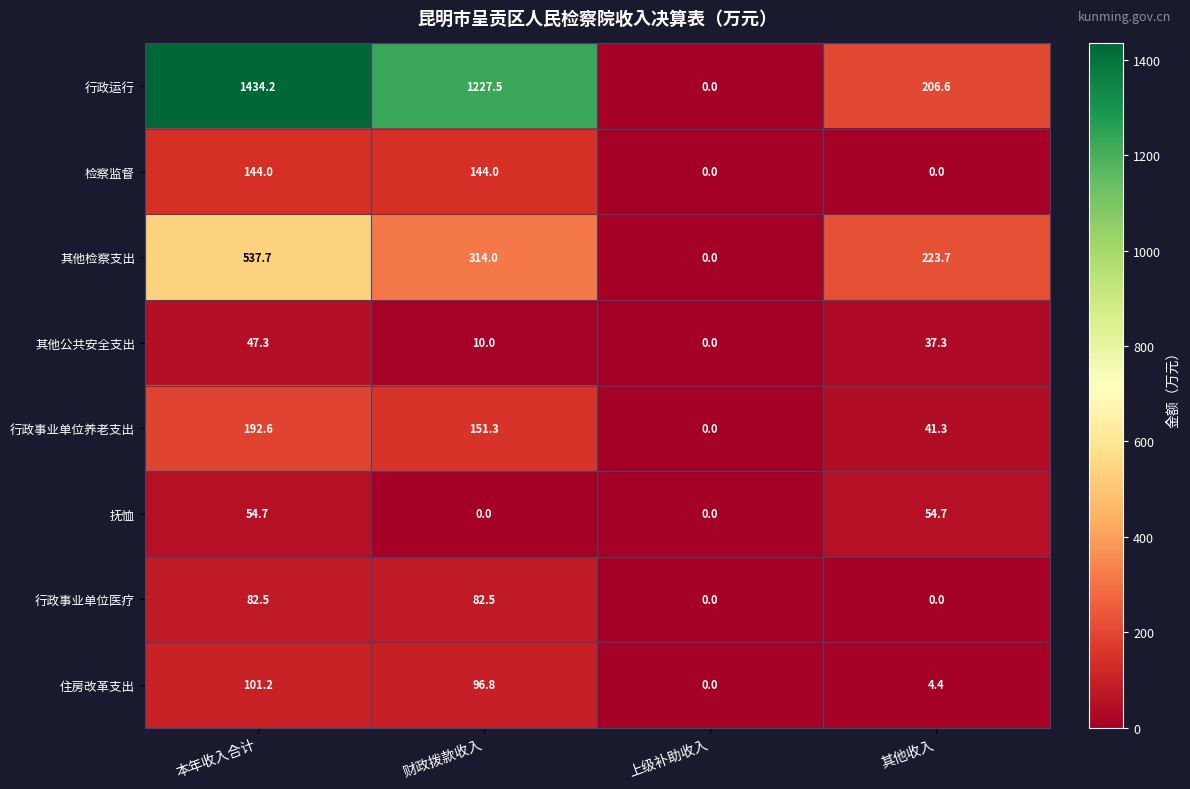

The 行政运行 series shows 0.0 at 上级补助收入. True or false?

True